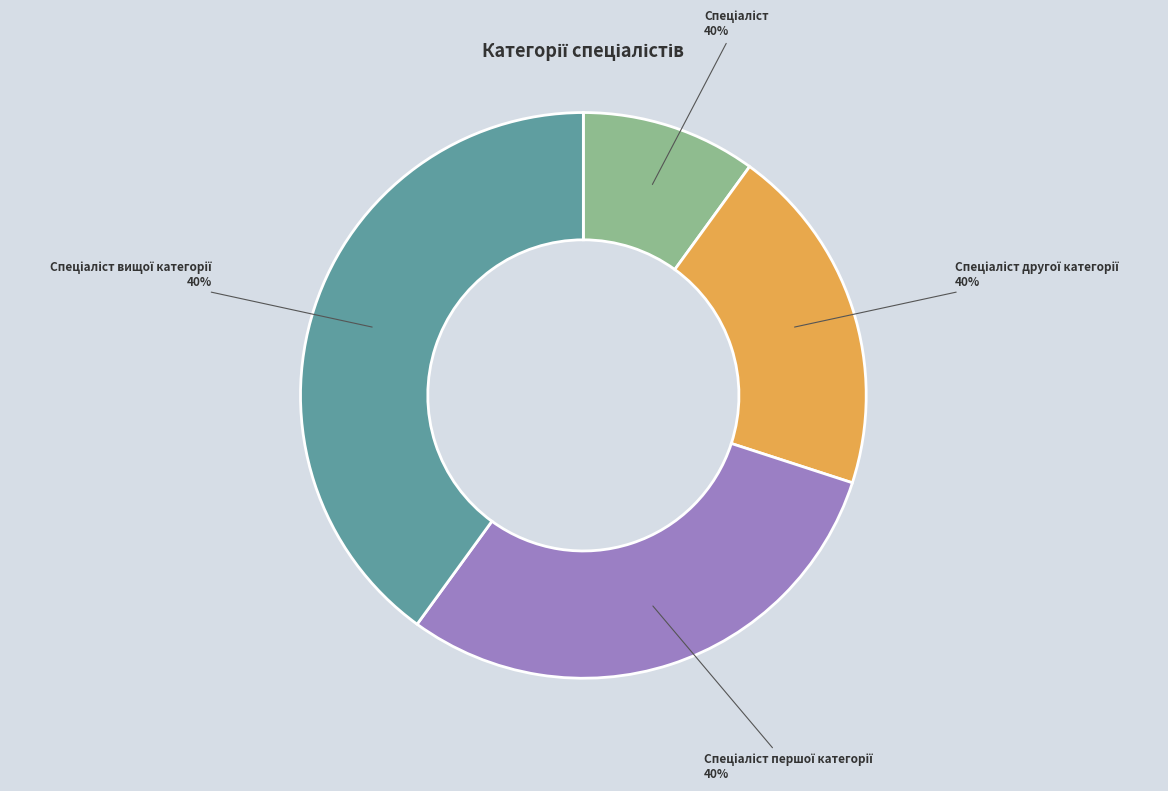

To the nearest percent, what portion does Спеціаліст вищої категорії represent?

40%